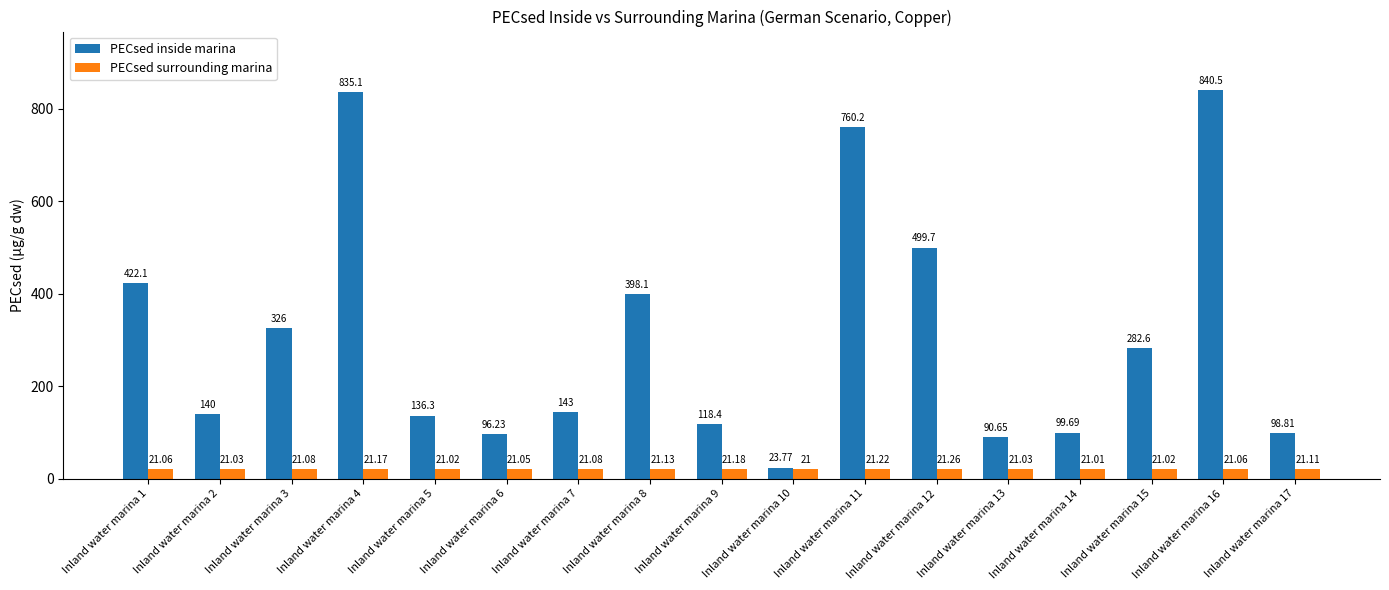

True or false: PECsed surrounding marina has a value of 21.0 at Inland water marina 10.

True